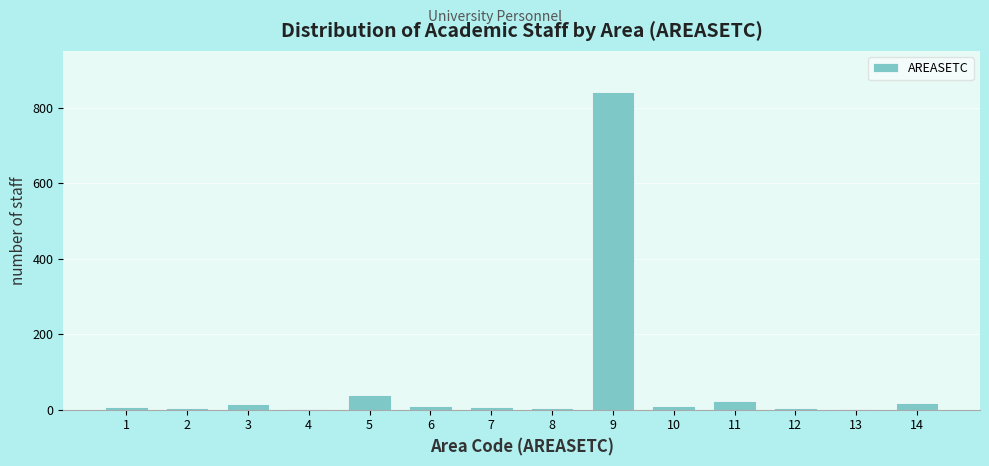

What is the maximum value shown in the chart?

840